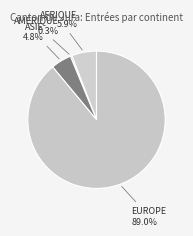

How many segments does this pie chart have?

4